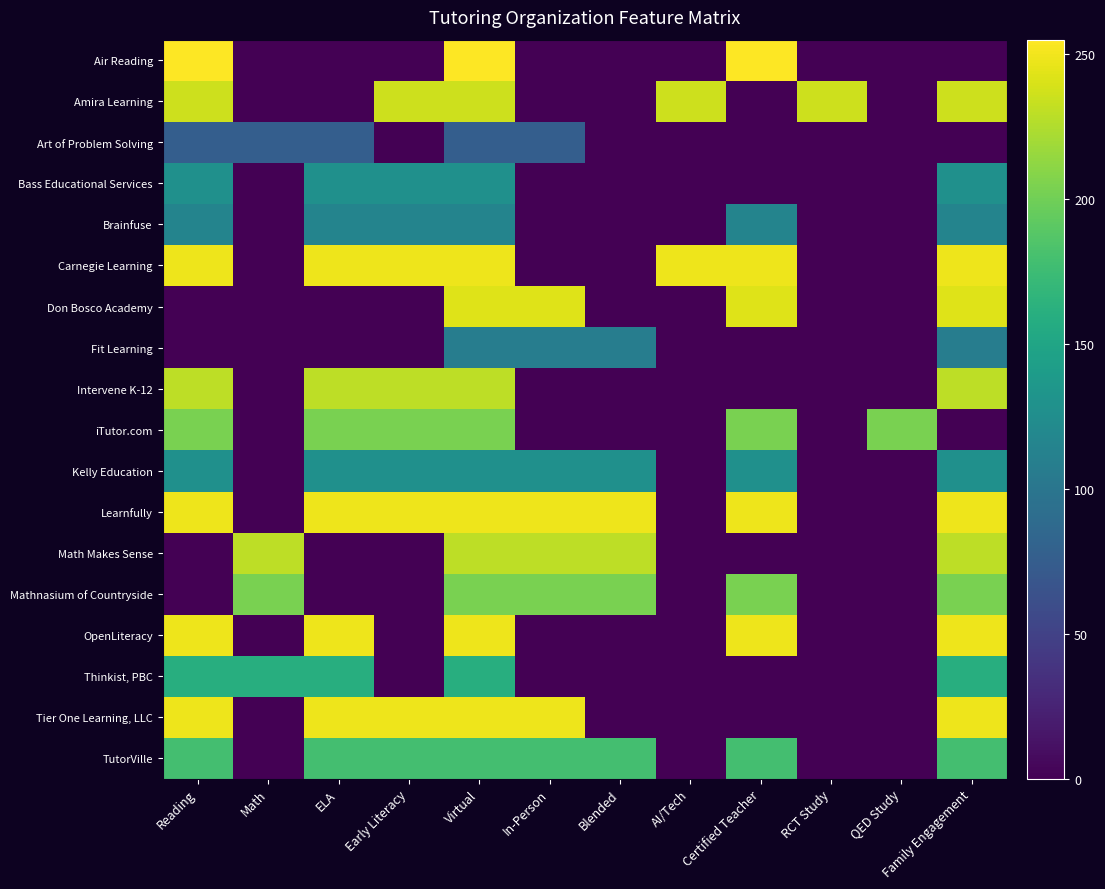

Reading right to left, list all the values displayed in this chart.

Air Reading: Family Engagement=0.0	QED Study=0.0	RCT Study=0.0	Certified Teacher=255.0	AI/Tech=0.0	Blended=0.0	In-Person=0.0	Virtual=255.0	Early Literacy=0.0	ELA=0.0	Math=0.0	Reading=255.0
Amira Learning: Family Engagement=235.9	QED Study=0.0	RCT Study=235.9	Certified Teacher=0.0	AI/Tech=235.9	Blended=0.0	In-Person=0.0	Virtual=235.9	Early Literacy=235.9	ELA=0.0	Math=0.0	Reading=235.9
Art of Problem Solving: Family Engagement=0.0	QED Study=0.0	RCT Study=0.0	Certified Teacher=0.0	AI/Tech=0.0	Blended=0.0	In-Person=76.5	Virtual=76.5	Early Literacy=0.0	ELA=76.5	Math=76.5	Reading=76.5
Bass Educational Services: Family Engagement=127.5	QED Study=0.0	RCT Study=0.0	Certified Teacher=0.0	AI/Tech=0.0	Blended=0.0	In-Person=0.0	Virtual=127.5	Early Literacy=127.5	ELA=127.5	Math=0.0	Reading=127.5
Brainfuse: Family Engagement=114.7	QED Study=0.0	RCT Study=0.0	Certified Teacher=114.7	AI/Tech=0.0	Blended=0.0	In-Person=0.0	Virtual=114.7	Early Literacy=114.7	ELA=114.7	Math=0.0	Reading=114.7
Carnegie Learning: Family Engagement=248.6	QED Study=0.0	RCT Study=0.0	Certified Teacher=248.6	AI/Tech=248.6	Blended=0.0	In-Person=0.0	Virtual=248.6	Early Literacy=248.6	ELA=248.6	Math=0.0	Reading=248.6
Don Bosco Academy: Family Engagement=242.2	QED Study=0.0	RCT Study=0.0	Certified Teacher=242.2	AI/Tech=0.0	Blended=0.0	In-Person=242.2	Virtual=242.2	Early Literacy=0.0	ELA=0.0	Math=0.0	Reading=0.0
Fit Learning: Family Engagement=108.4	QED Study=0.0	RCT Study=0.0	Certified Teacher=0.0	AI/Tech=0.0	Blended=108.4	In-Person=108.4	Virtual=108.4	Early Literacy=0.0	ELA=0.0	Math=0.0	Reading=0.0
Intervene K-12: Family Engagement=229.5	QED Study=0.0	RCT Study=0.0	Certified Teacher=0.0	AI/Tech=0.0	Blended=0.0	In-Person=0.0	Virtual=229.5	Early Literacy=229.5	ELA=229.5	Math=0.0	Reading=229.5
iTutor.com: Family Engagement=0.0	QED Study=204.0	RCT Study=0.0	Certified Teacher=204.0	AI/Tech=0.0	Blended=0.0	In-Person=0.0	Virtual=204.0	Early Literacy=204.0	ELA=204.0	Math=0.0	Reading=204.0
Kelly Education: Family Engagement=127.5	QED Study=0.0	RCT Study=0.0	Certified Teacher=127.5	AI/Tech=0.0	Blended=127.5	In-Person=127.5	Virtual=127.5	Early Literacy=127.5	ELA=127.5	Math=0.0	Reading=127.5
Learnfully: Family Engagement=248.6	QED Study=0.0	RCT Study=0.0	Certified Teacher=248.6	AI/Tech=0.0	Blended=248.6	In-Person=248.6	Virtual=248.6	Early Literacy=248.6	ELA=248.6	Math=0.0	Reading=248.6
Math Makes Sense: Family Engagement=229.5	QED Study=0.0	RCT Study=0.0	Certified Teacher=0.0	AI/Tech=0.0	Blended=229.5	In-Person=229.5	Virtual=229.5	Early Literacy=0.0	ELA=0.0	Math=229.5	Reading=0.0
Mathnasium of Countryside: Family Engagement=204.0	QED Study=0.0	RCT Study=0.0	Certified Teacher=204.0	AI/Tech=0.0	Blended=204.0	In-Person=204.0	Virtual=204.0	Early Literacy=0.0	ELA=0.0	Math=204.0	Reading=0.0
OpenLiteracy: Family Engagement=248.6	QED Study=0.0	RCT Study=0.0	Certified Teacher=248.6	AI/Tech=0.0	Blended=0.0	In-Person=0.0	Virtual=248.6	Early Literacy=0.0	ELA=248.6	Math=0.0	Reading=248.6
Thinkist, PBC: Family Engagement=159.4	QED Study=0.0	RCT Study=0.0	Certified Teacher=0.0	AI/Tech=0.0	Blended=0.0	In-Person=0.0	Virtual=159.4	Early Literacy=0.0	ELA=159.4	Math=159.4	Reading=159.4
Tier One Learning, LLC: Family Engagement=248.6	QED Study=0.0	RCT Study=0.0	Certified Teacher=0.0	AI/Tech=0.0	Blended=0.0	In-Person=248.6	Virtual=248.6	Early Literacy=248.6	ELA=248.6	Math=0.0	Reading=248.6
TutorVille: Family Engagement=178.5	QED Study=0.0	RCT Study=0.0	Certified Teacher=178.5	AI/Tech=0.0	Blended=178.5	In-Person=178.5	Virtual=178.5	Early Literacy=178.5	ELA=178.5	Math=0.0	Reading=178.5